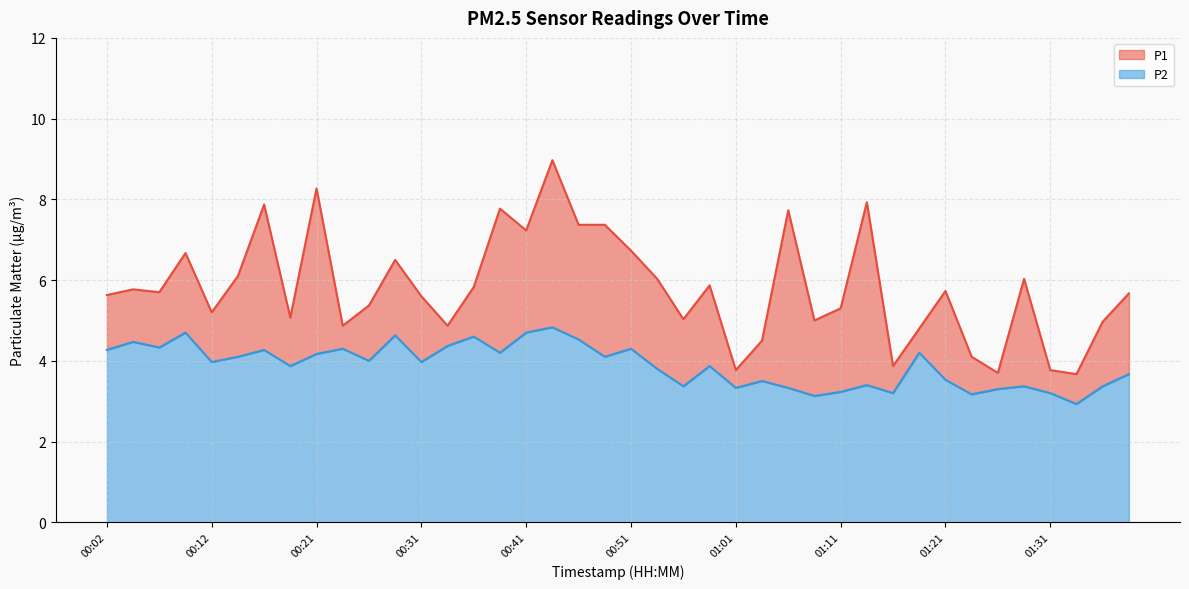

How many values in the P2 series are below 3?

1